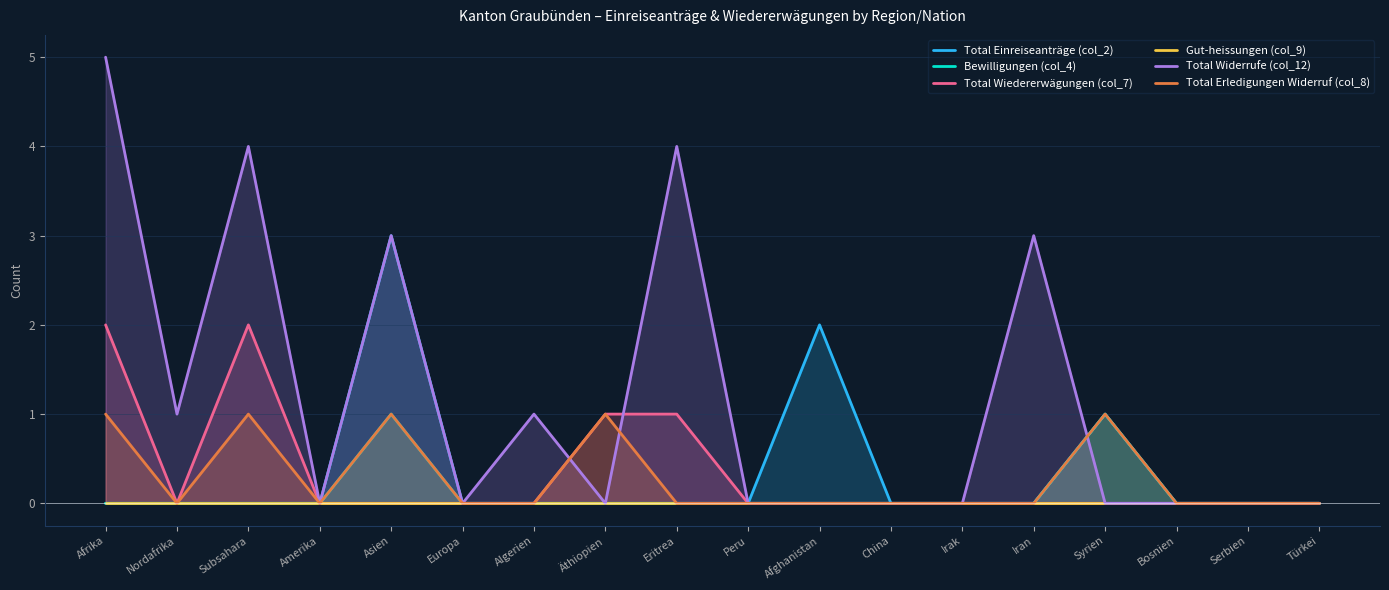

How many values in the Total Widerrufe (col_12) series exceed 0?

7